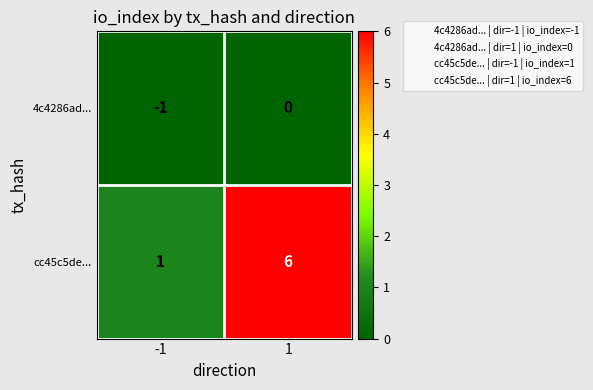

Reading left to right, transcribe all the data shown in this chart.

4c4286ad...: -1=-1	1=0
cc45c5de...: -1=1	1=6